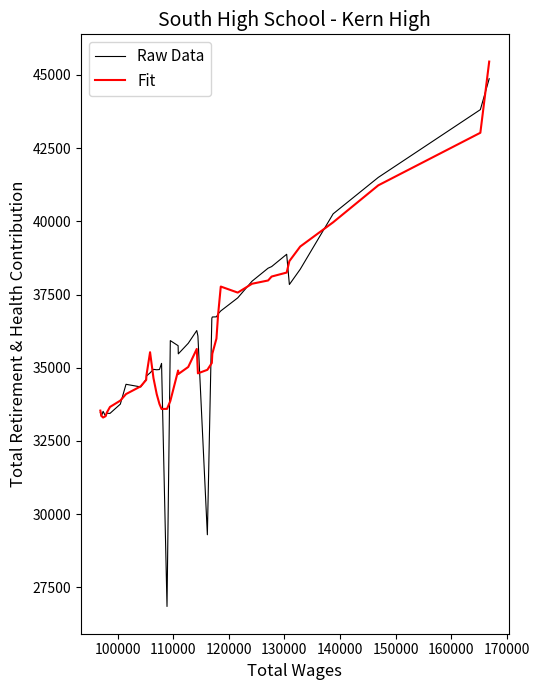

What is the lowest value of the Raw Data series?

26845.0